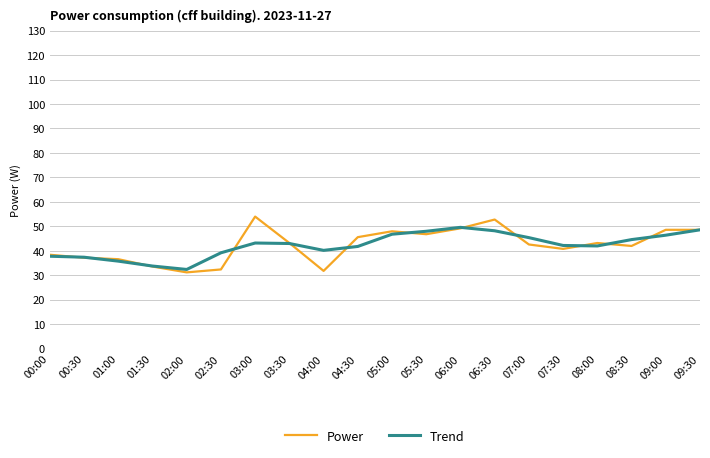

What is the maximum value shown in the chart?

54.0